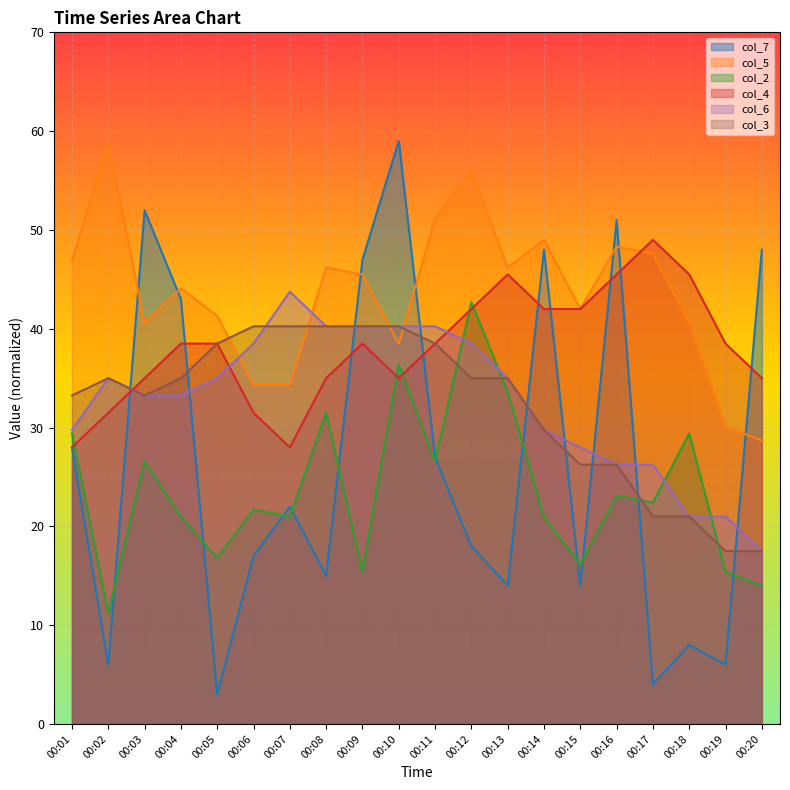

How many intersections are there between col_6 and col_5?

4